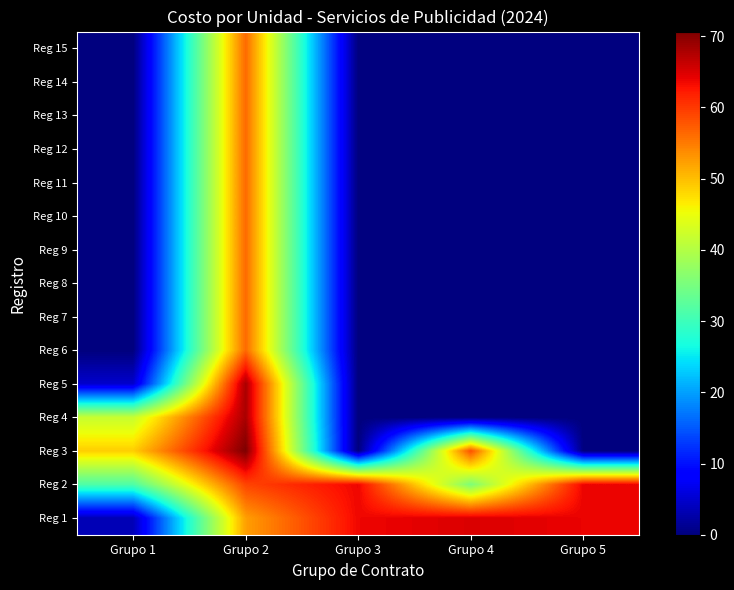

What is the greatest value displayed?

70.7